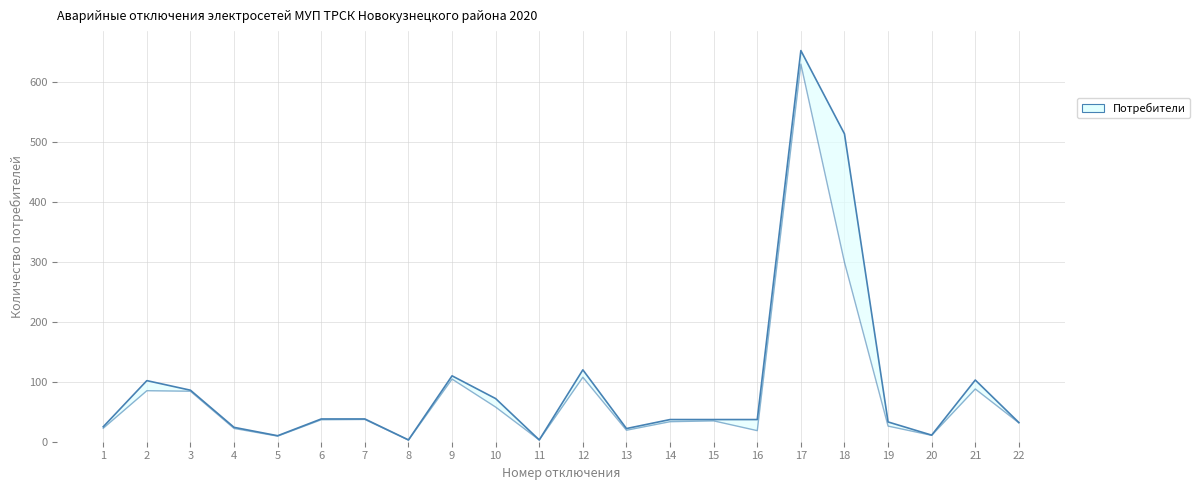

Reading left to right, what are all the values shown in this chart?

1=25	2=102	3=86	4=24	5=10	6=38	7=38	8=3	9=110	10=72	11=3	12=120	13=22	14=37	15=37	16=37	17=653	18=514	19=33	20=11	21=103	22=32